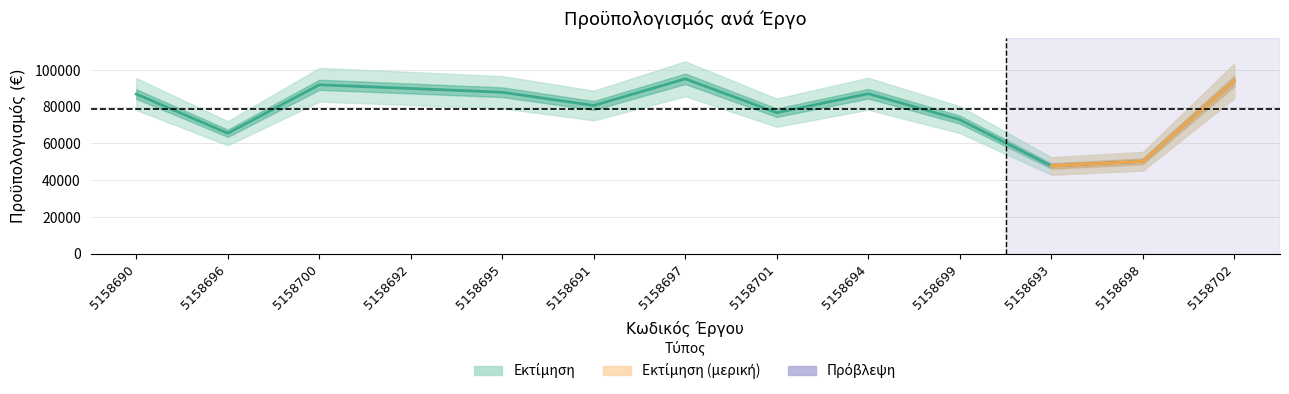

What is the sum of all values?

1026551.0